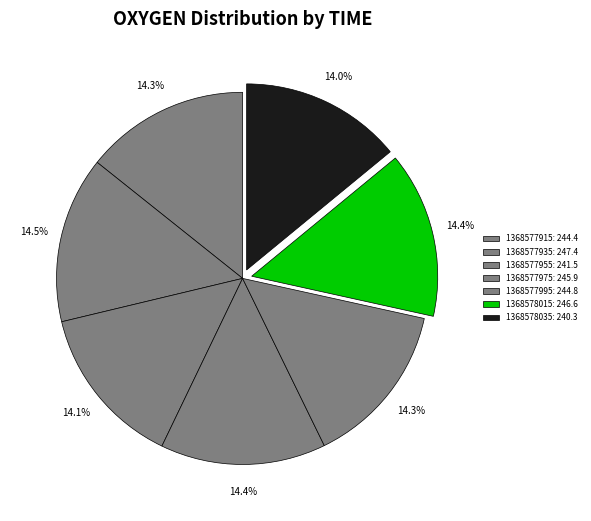

Does 1368578015 represent more than half of the total?

No